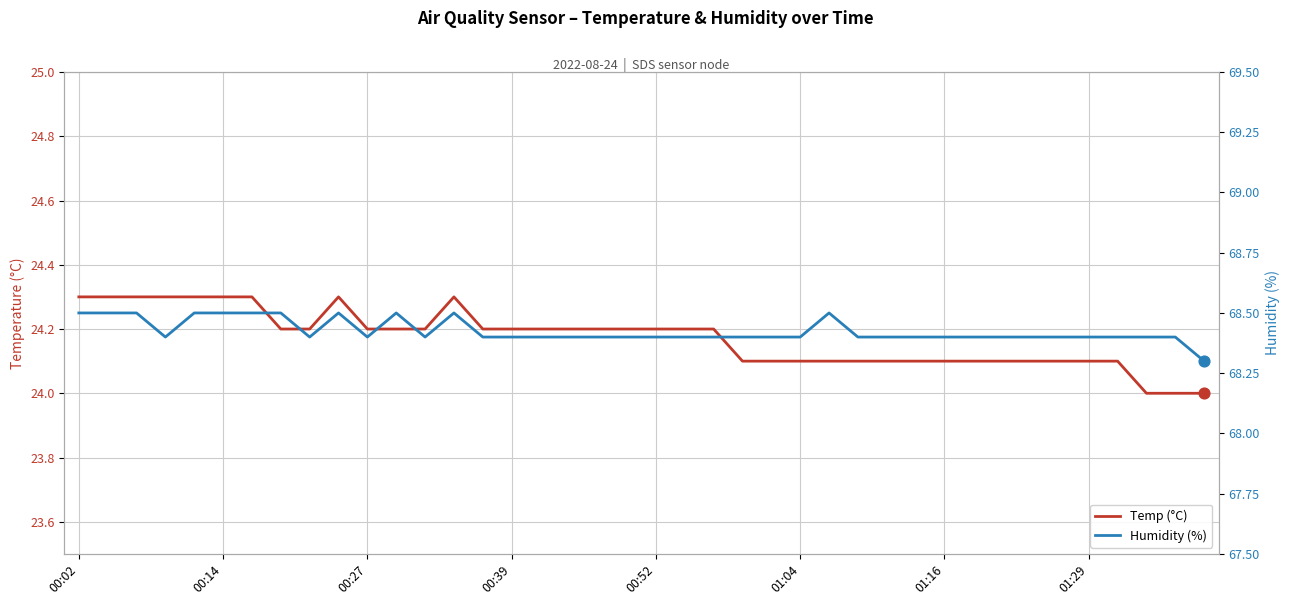

Is the value of Humidity (%) at 00:27 greater than the value of Temp (°C) at 18?

Yes